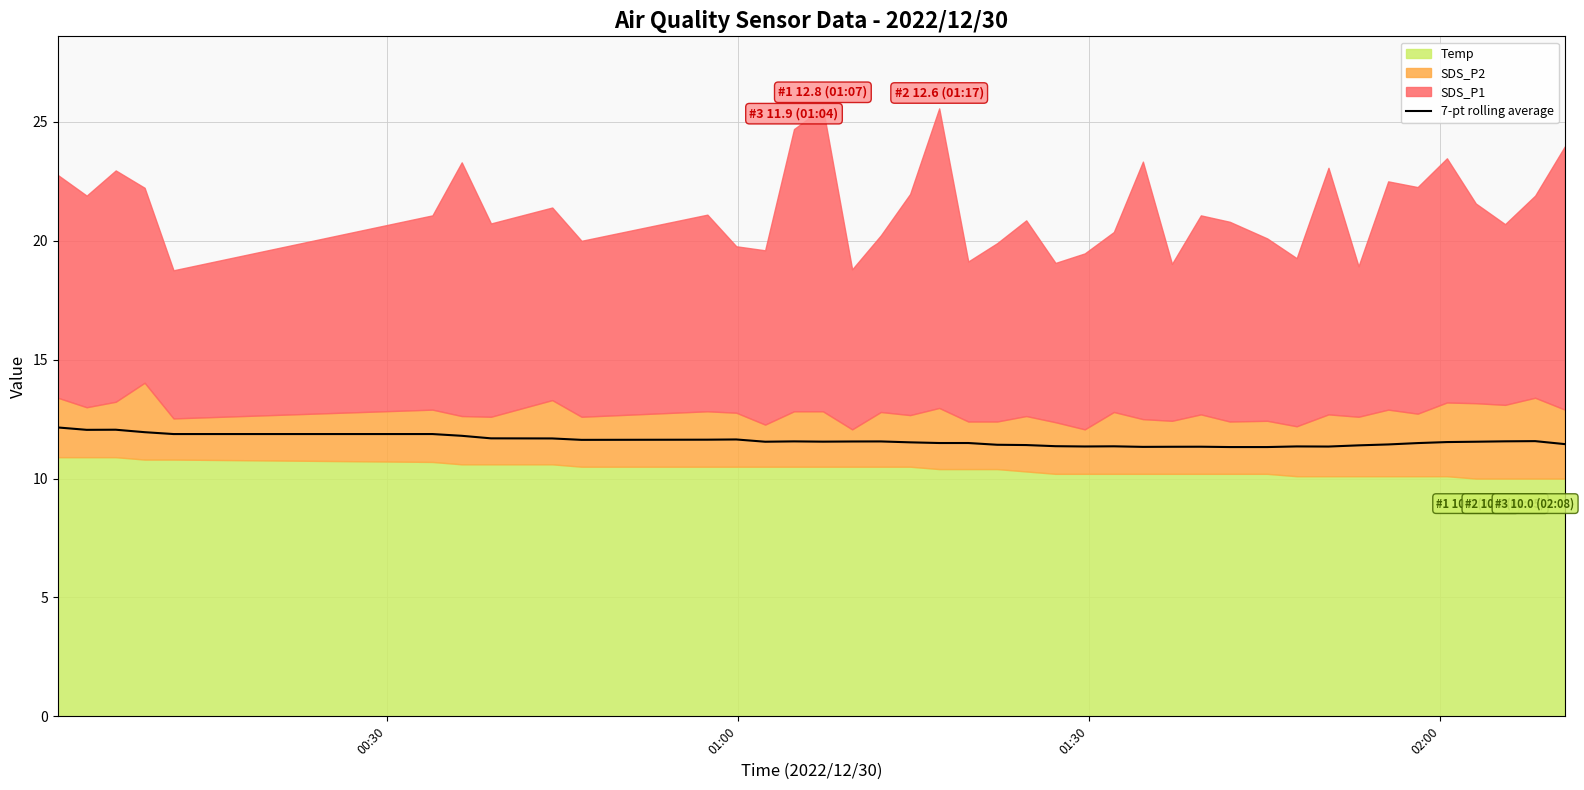

What is the highest value of the 7-pt rolling average series?

12.2